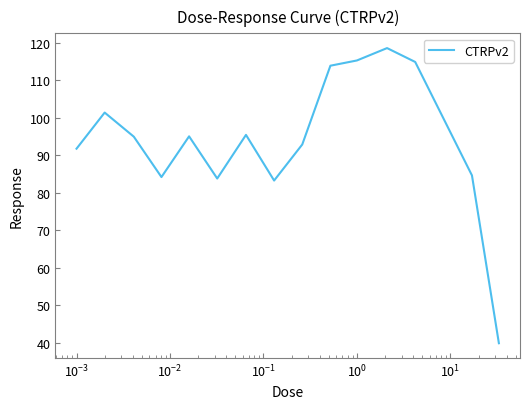

What is the difference between the maximum and minimum values?

78.7